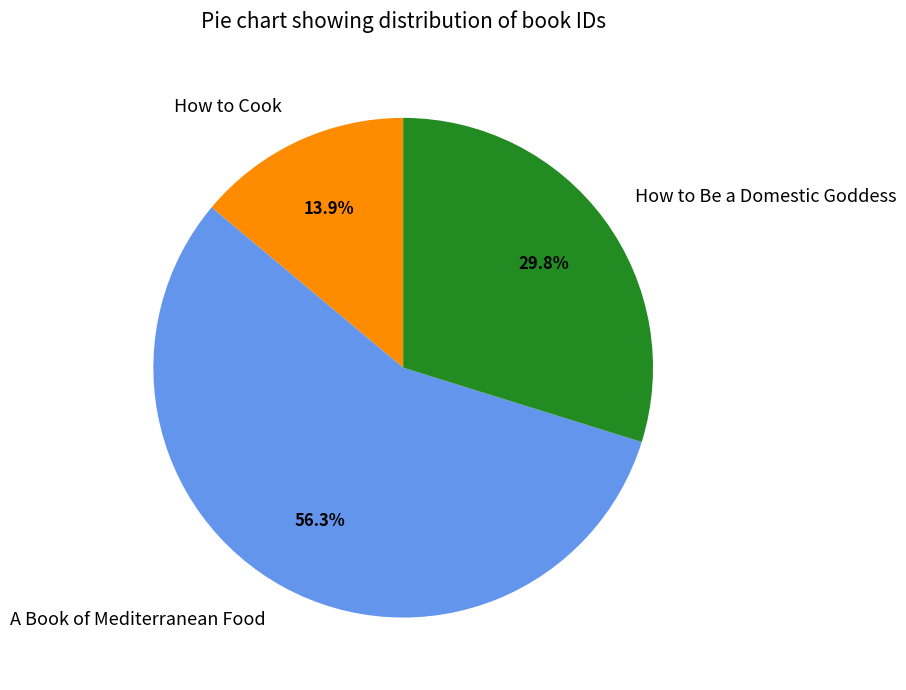

True or false: How to Cook accounts for 14% of the total.

True